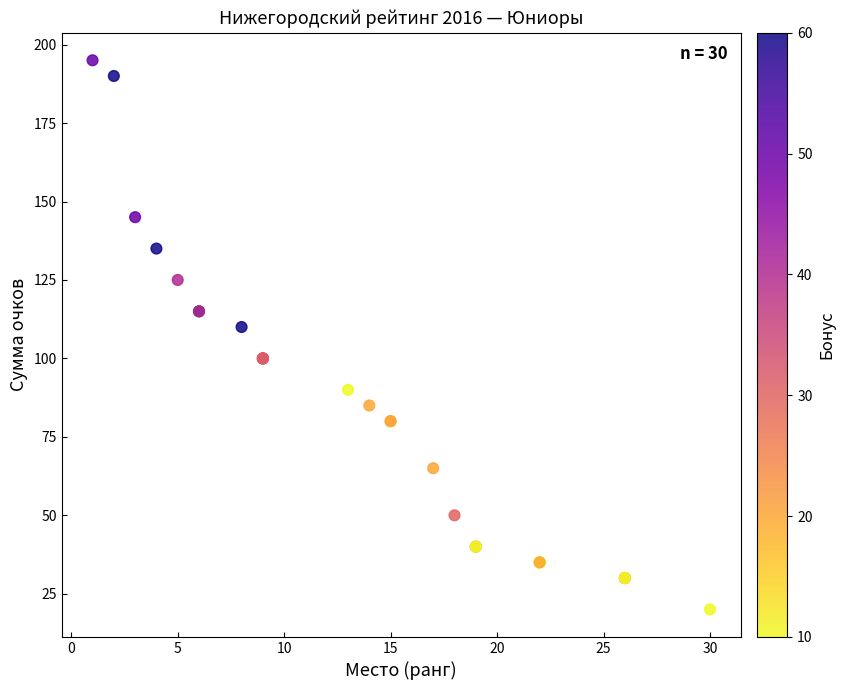

What Y value in the scatter plot is closest to 107?

110